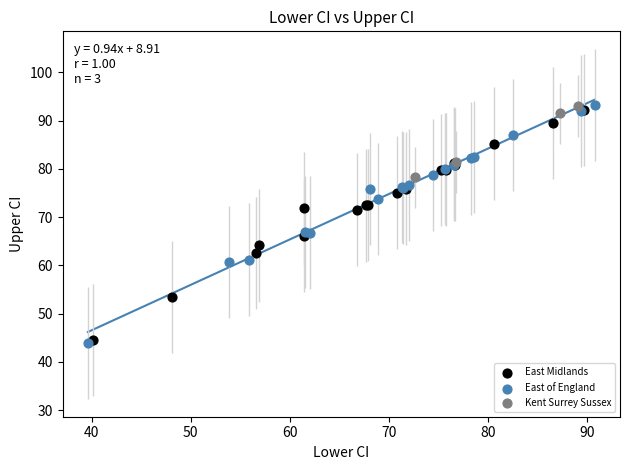

What are all the series names shown in the legend?

East Midlands, East of England, Kent Surrey Sussex